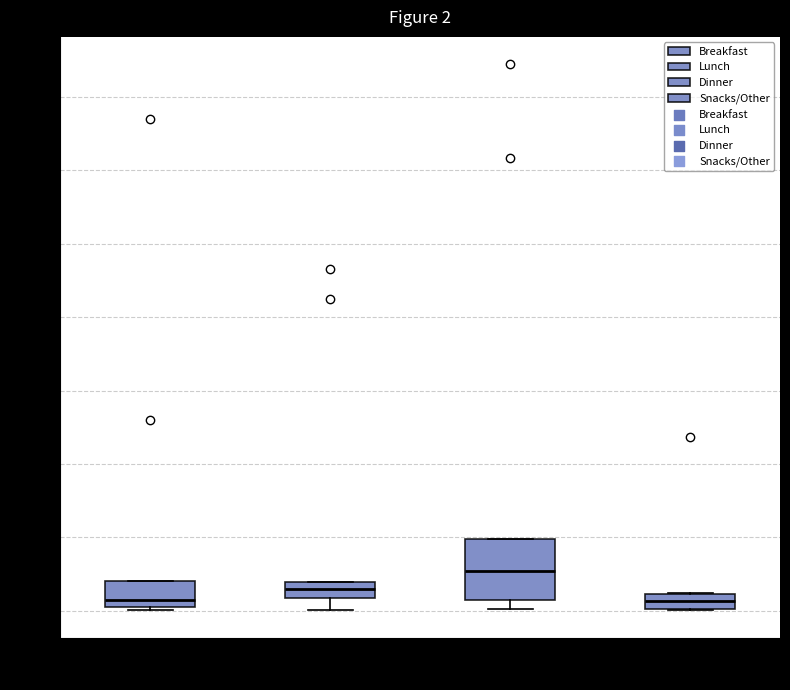

Comparing the boxes themselves (not the whiskers), which one is the tallest?

Dinner